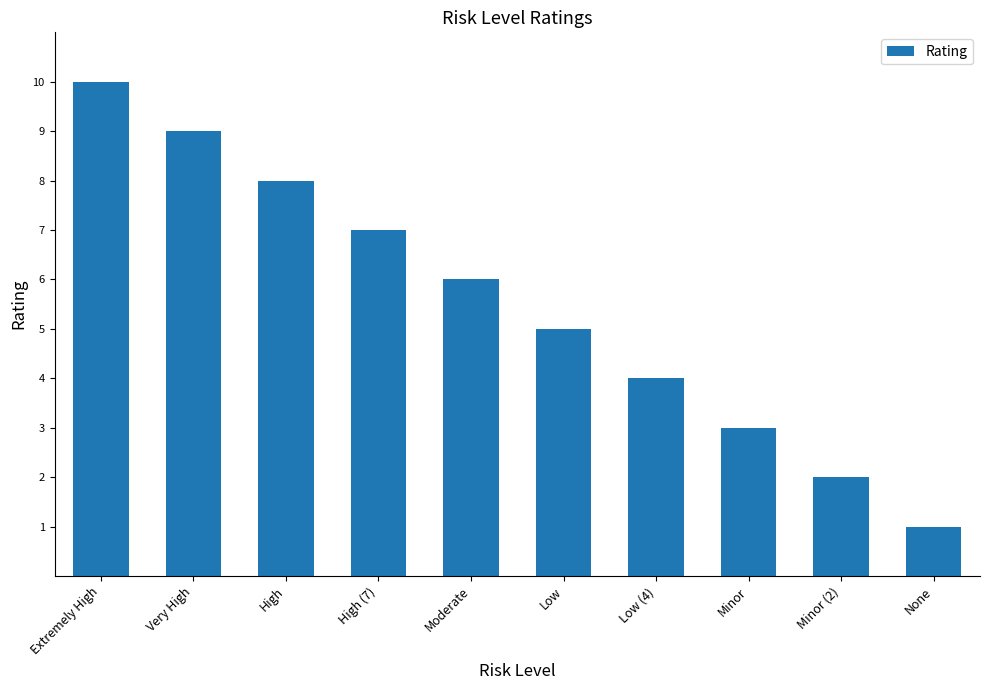

What position from the right is Minor (2)?

2